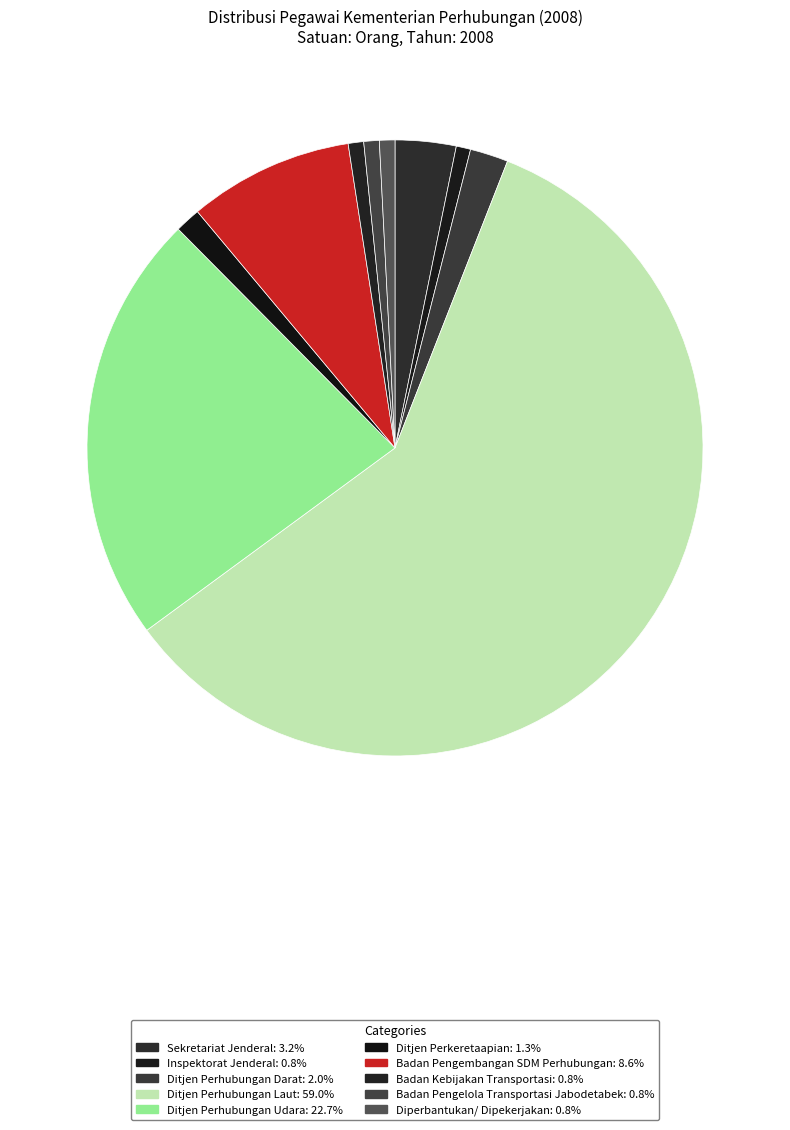

Count the number of slices in the pie.

10